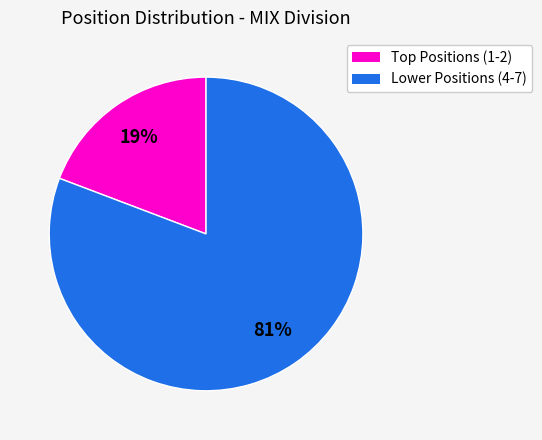

What is the largest slice in the pie chart?

Lower Positions (4-7)